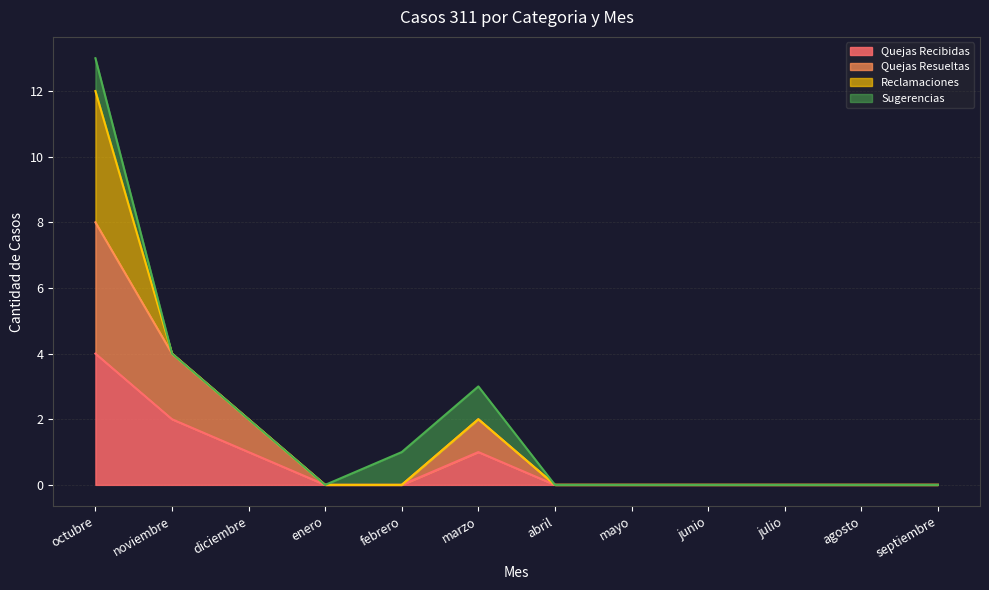

True or false: Quejas Resueltas and Quejas Recibidas intersect in this chart.

False